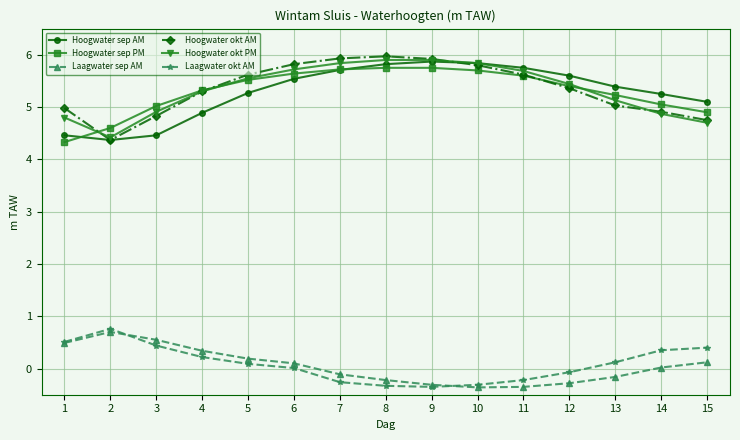

Is the value of Hoogwater okt PM at 7 greater than the value of Hoogwater sep PM at 4?

Yes